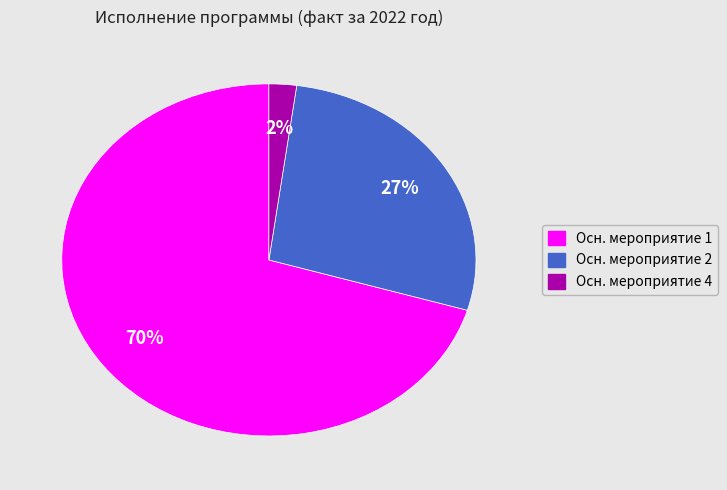

Is there a majority slice in this chart?

Yes